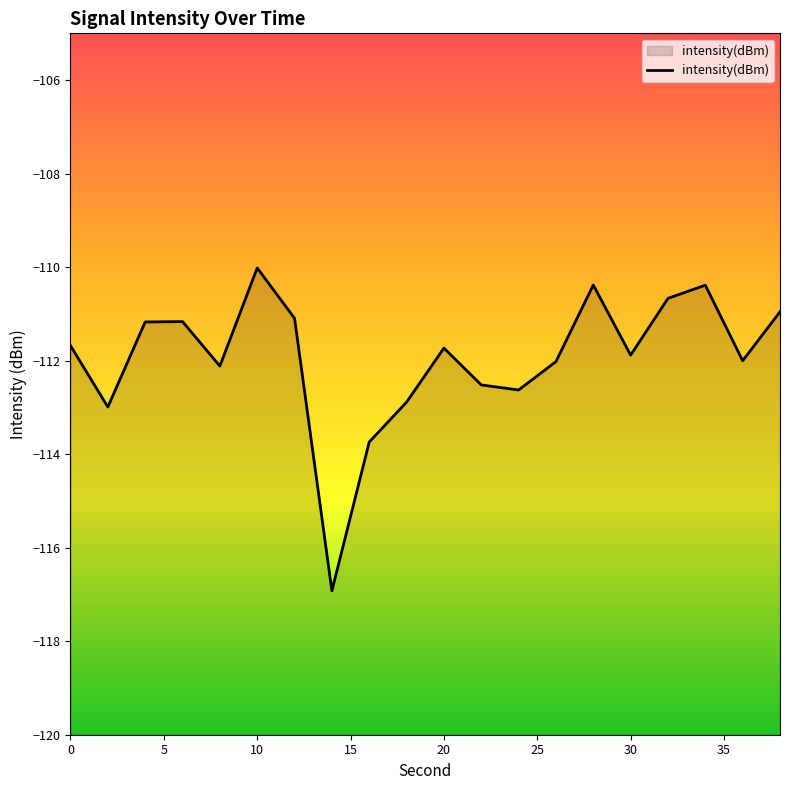

At which category does the chart reach its peak across all series?

10